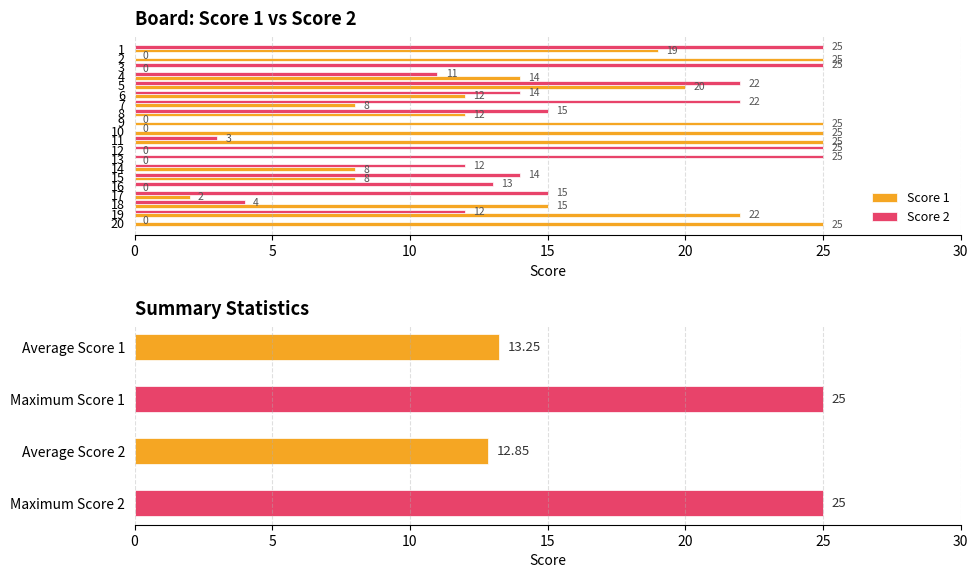

What value does the Score 2 series have at 18?

4